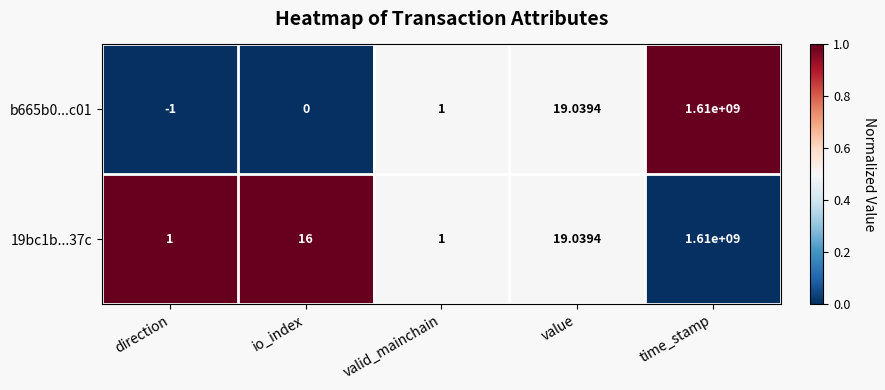

At which category is the sum across all series the highest?

time_stamp